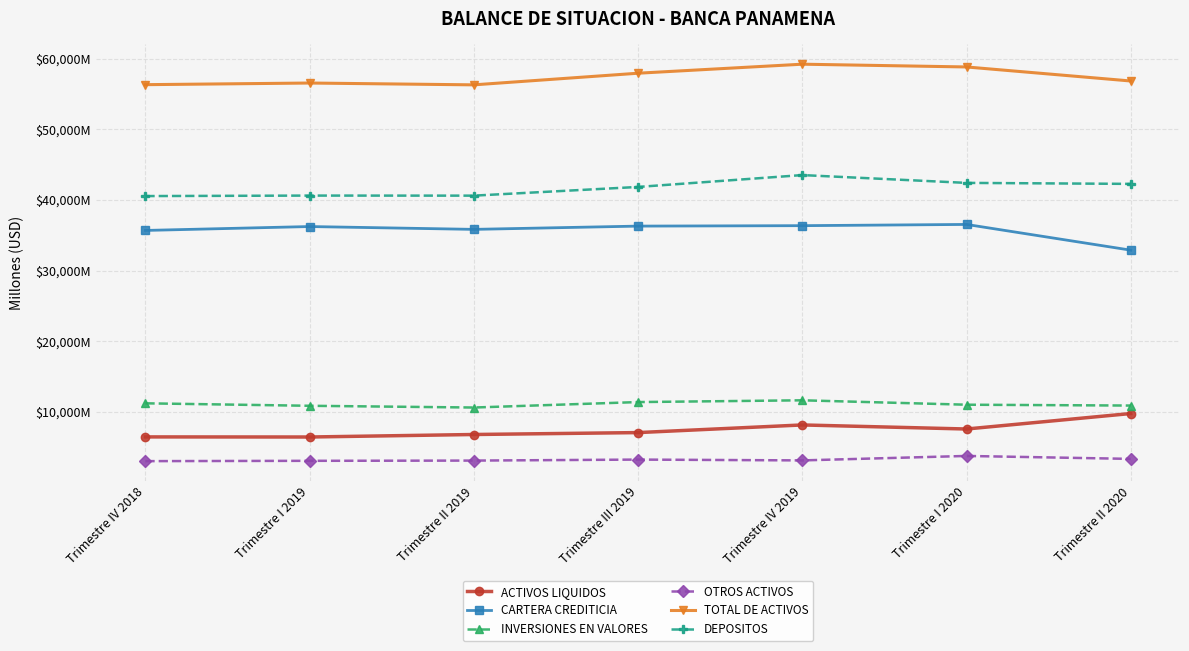

What are all the series names shown in the legend?

ACTIVOS LIQUIDOS, CARTERA CREDITICIA, INVERSIONES EN VALORES, OTROS ACTIVOS, TOTAL DE ACTIVOS, DEPOSITOS